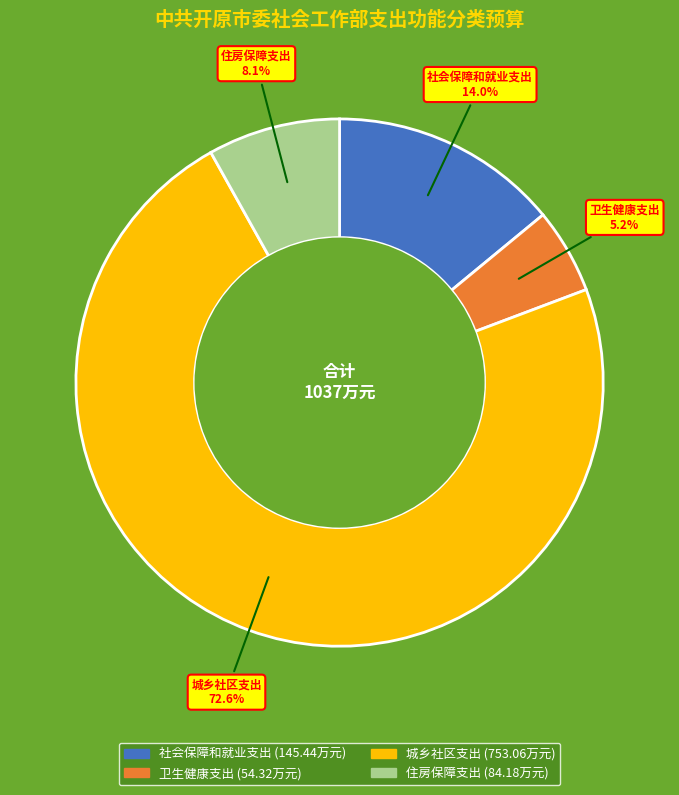

Rank the categories by value from lowest to highest.

卫生健康支出, 住房保障支出, 社会保障和就业支出, 城乡社区支出